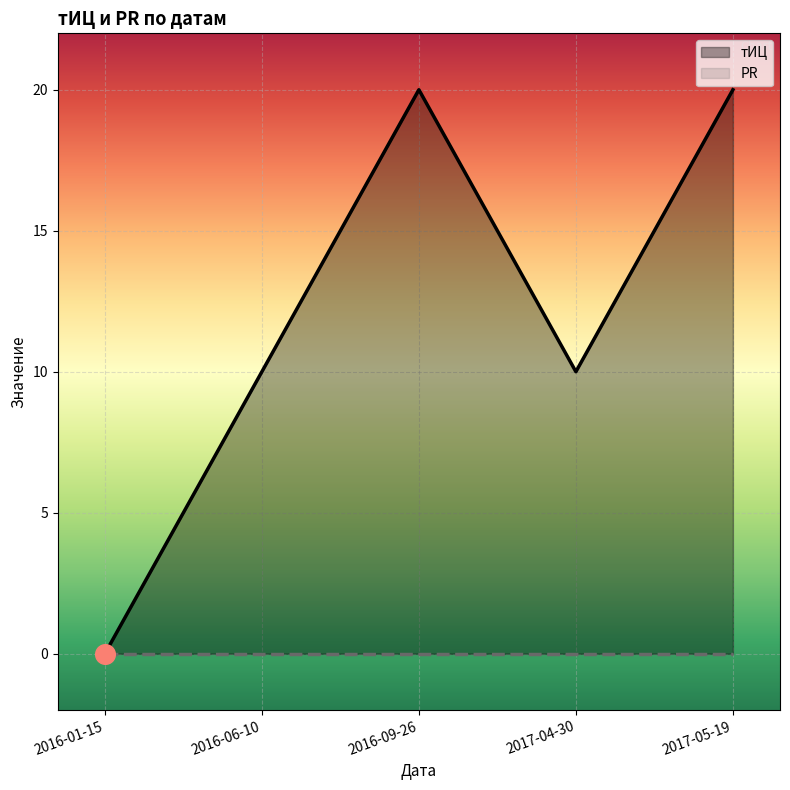

Which series has the largest total across all categories?

тИЦ